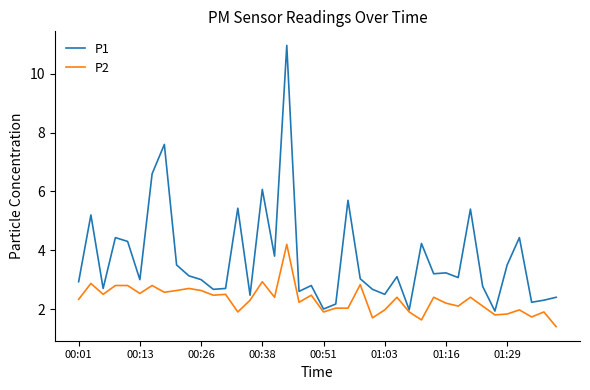

List the series in order of their overall mean, lowest first.

P2, P1